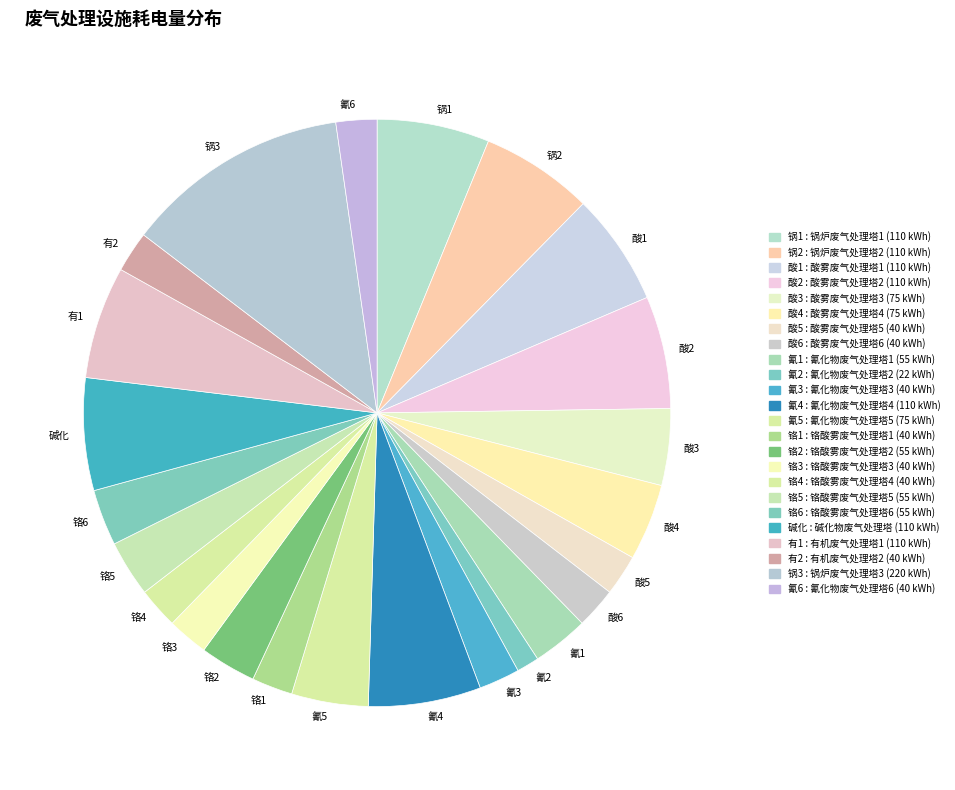

Is it true that 酸5 is 2% of the pie?

True